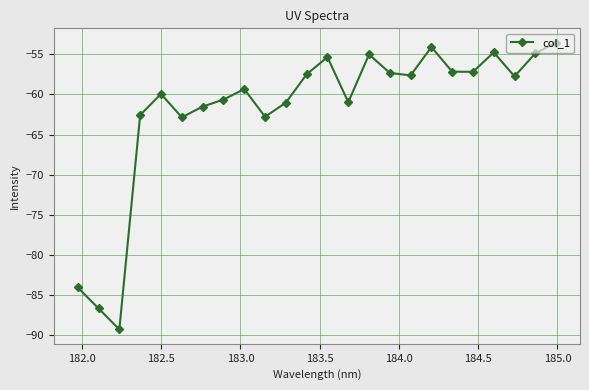

What is the smallest value displayed?

-89.3